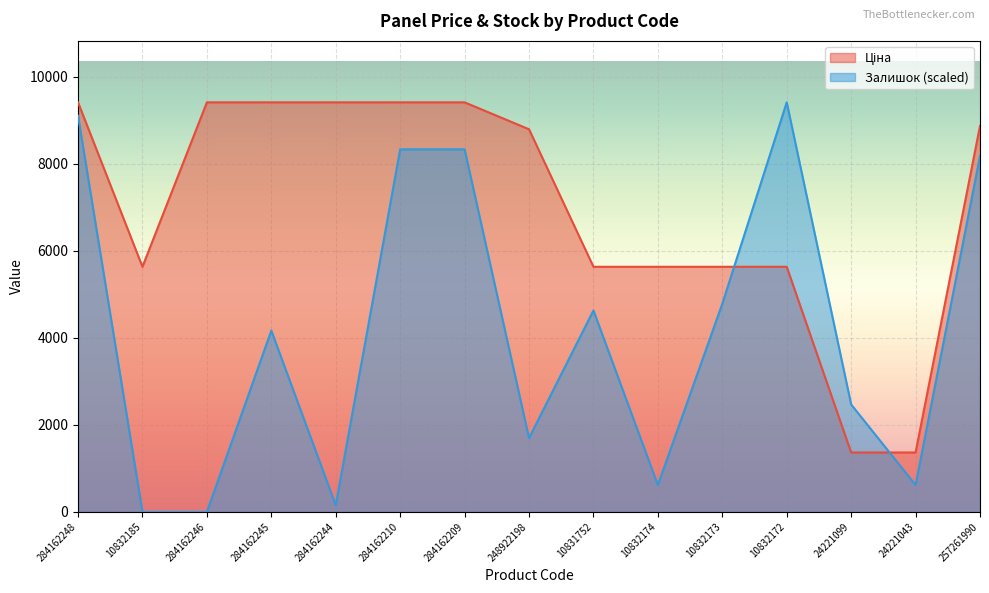

Which has a higher value, 10831752 or 24221043?

10831752